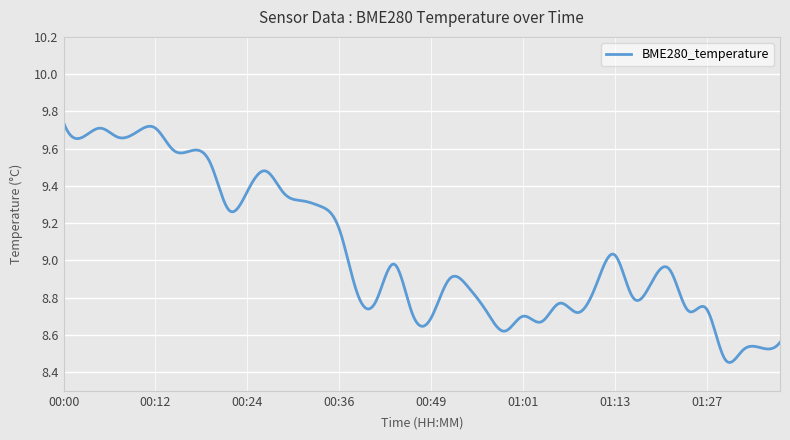

What is the value of the 28th point from the left?

8.8